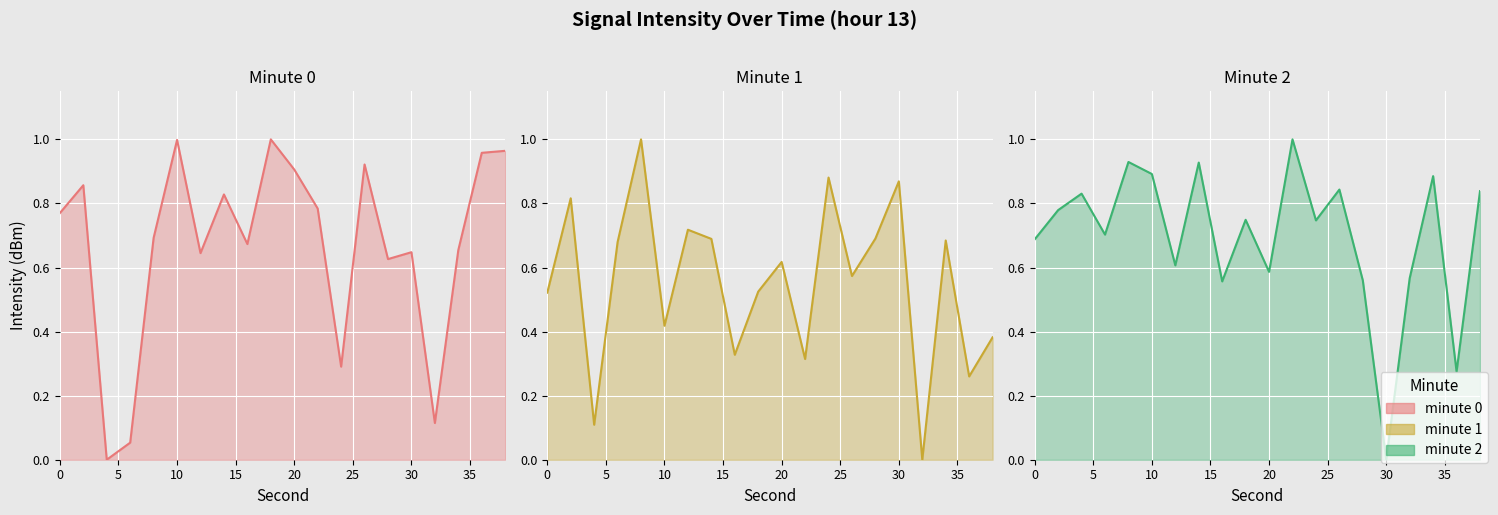

Which category has the highest value across all series?

18